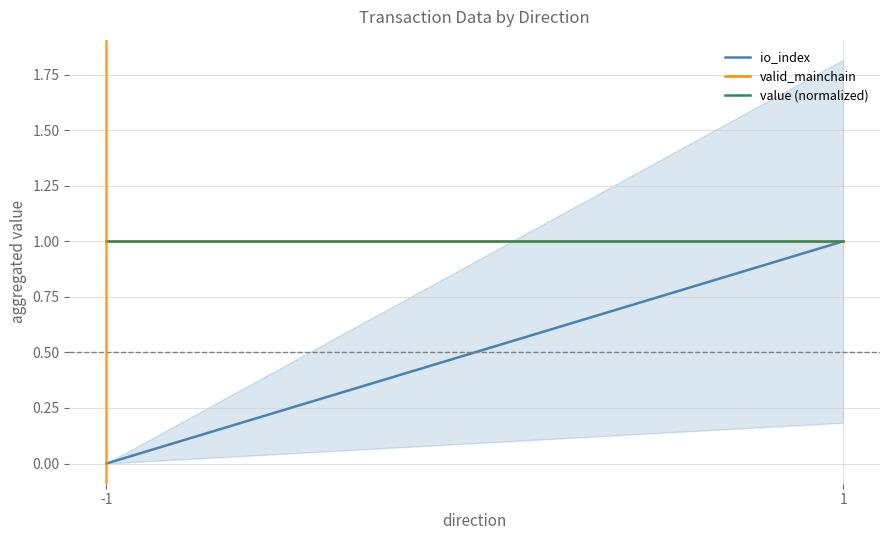

Which series has the largest range (max minus min)?

io_index